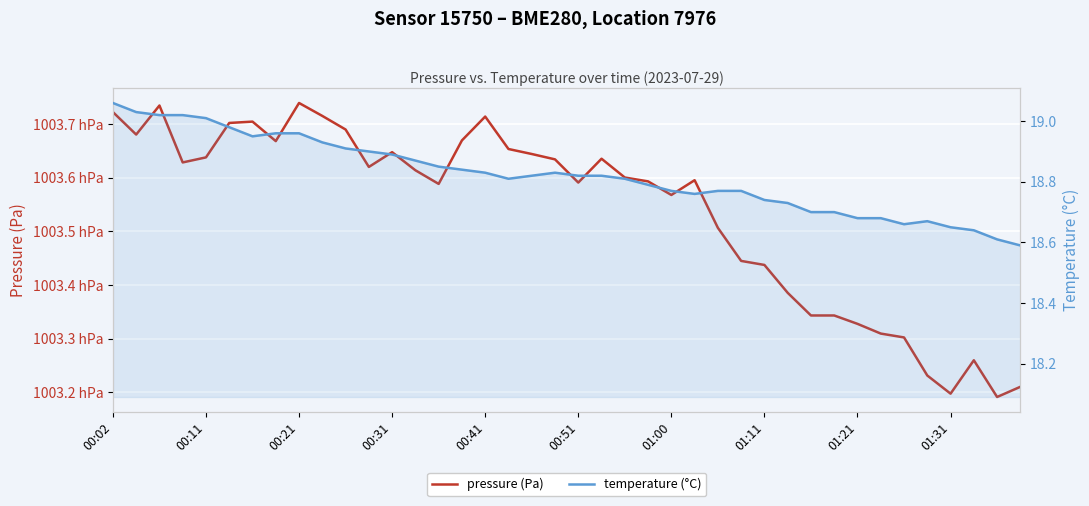

What is the average value of the temperature (°C) series?

18.8